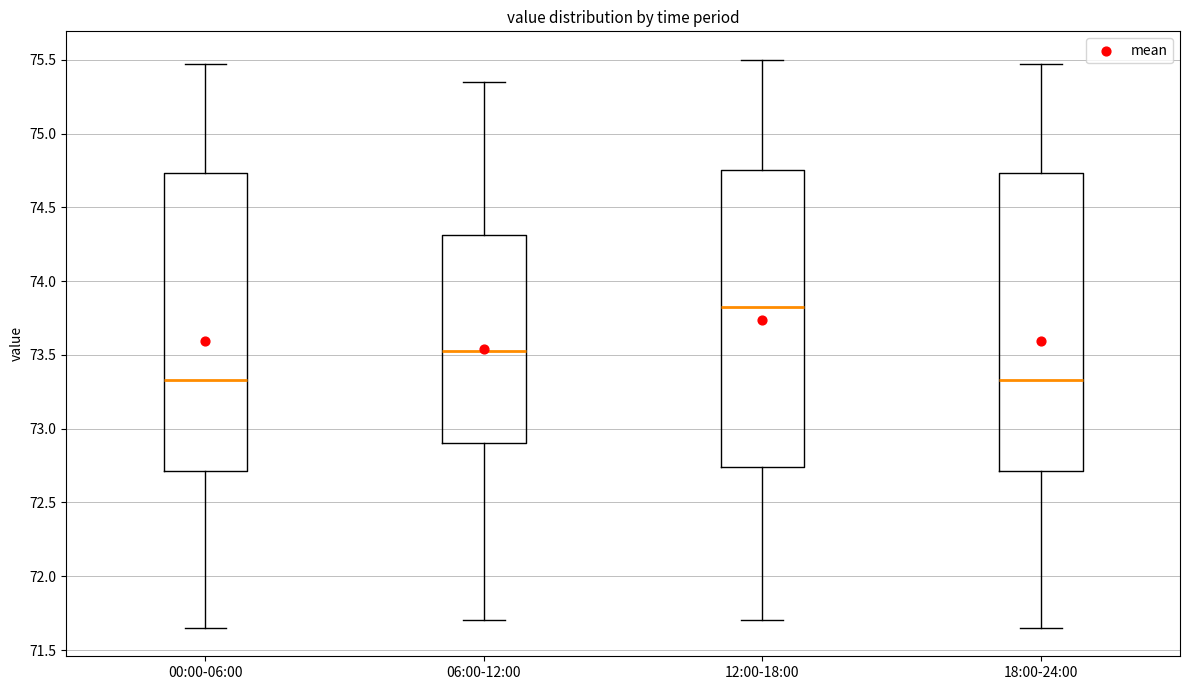

Reading left to right, read every box against the y-axis: the position of its median line, the range the box covers, and the ends of its whiskers. The values are not printed on the chart, so give them approximately, as read against the axis.

00:00-06:00: median 73.35, box 72.70 to 74.75, whiskers 71.65 to 75.45
06:00-12:00: median 73.55, box 72.90 to 74.30, whiskers 71.70 to 75.35
12:00-18:00: median 73.85, box 72.75 to 74.75, whiskers 71.70 to 75.50
18:00-24:00: median 73.35, box 72.70 to 74.75, whiskers 71.65 to 75.45